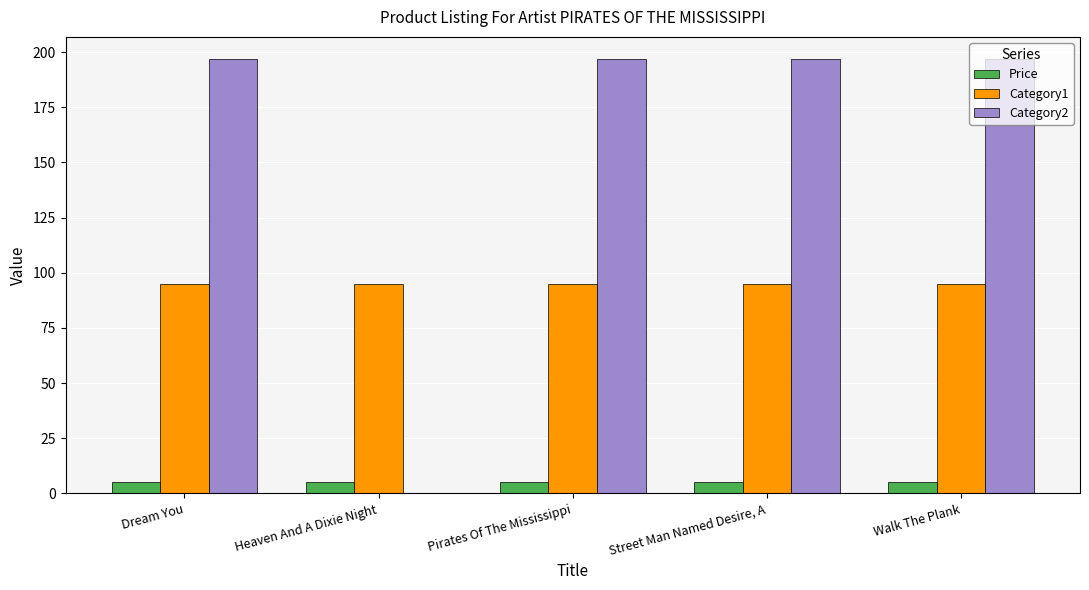

Is the value of Category2 at Heaven And A Dixie Night greater than the value of Category1 at Street Man Named Desire, A?

No